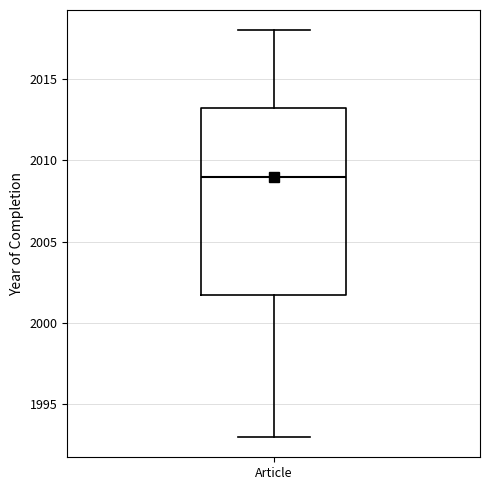

Transcribe this box plot: give where the median line is, the range the box spans, and where the two whiskers end, as read against the y-axis. The values are not printed on the chart, so give them approximately, as read against the axis.

median 2009.0, box 2002.0 to 2013.5, whiskers 1993.0 to 2018.0